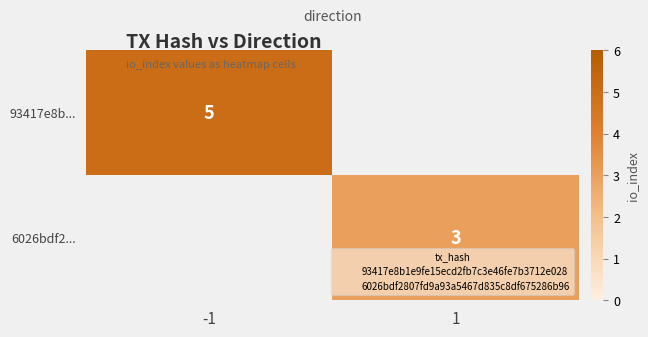

Is the value of 93417e8b... at 1 greater than the value of 6026bdf2... at -1?

No